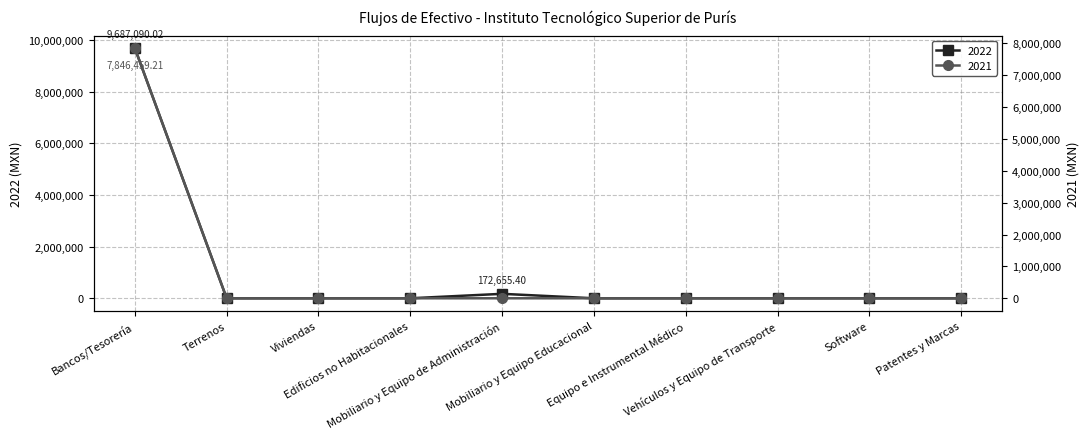

At which category is the sum across all series the highest?

Bancos/Tesorería